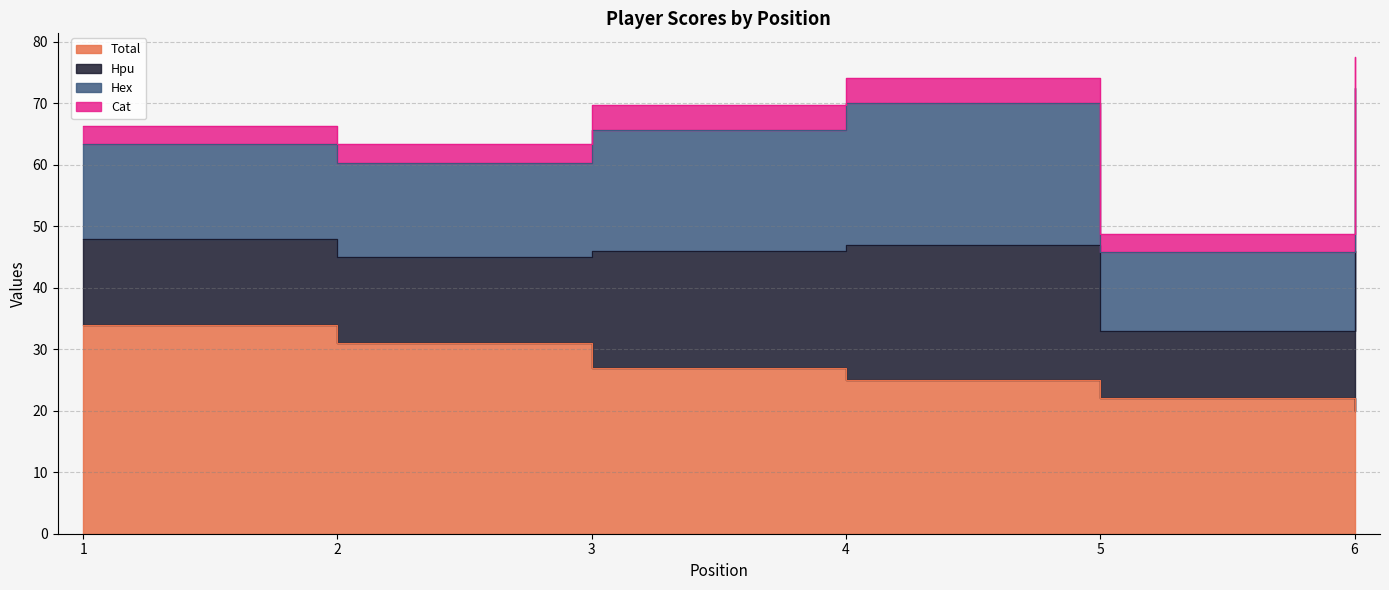

What is the maximum value for Hex?

26.5